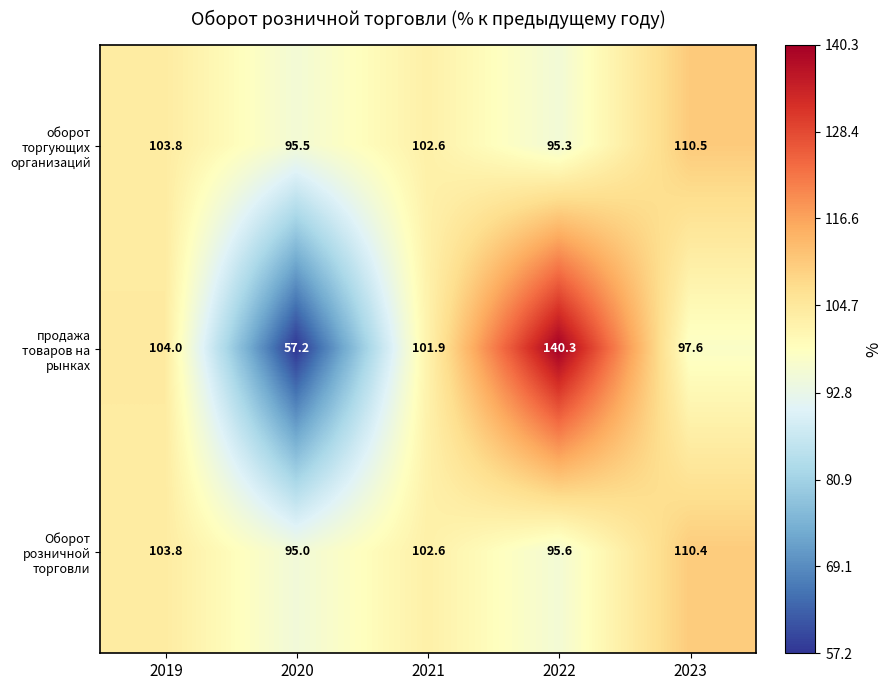

How many data points does each series have?

5